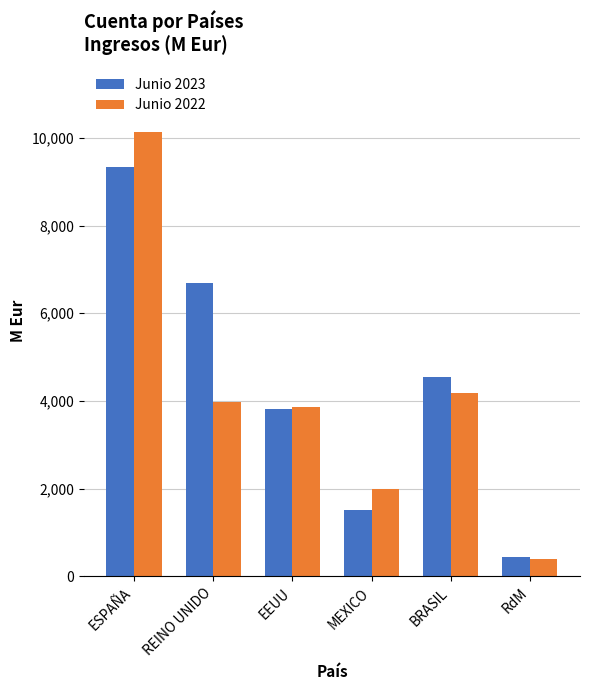

What is the label of the 2nd bar from the right?

BRASIL